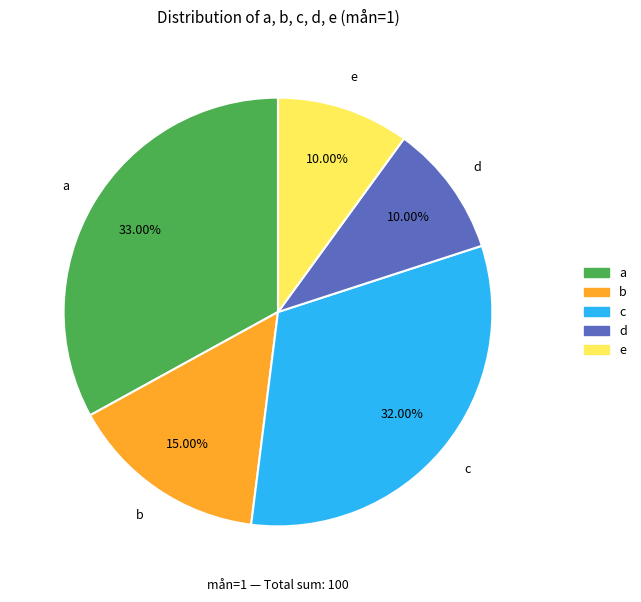

What is the largest slice in the pie chart?

a